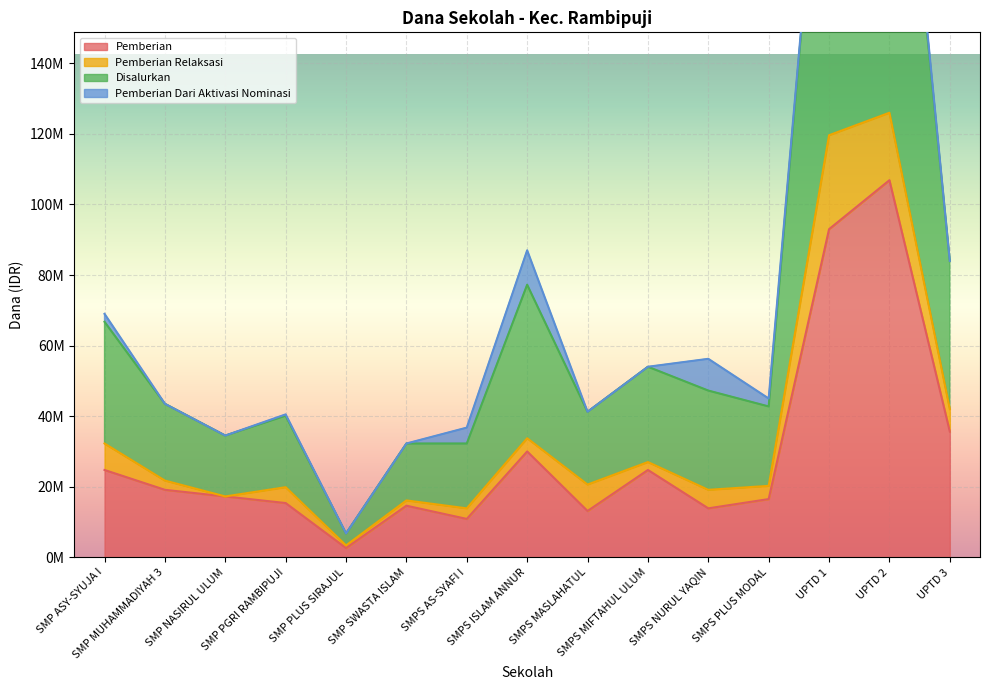

What is the sum of all Pemberian values?

438375000